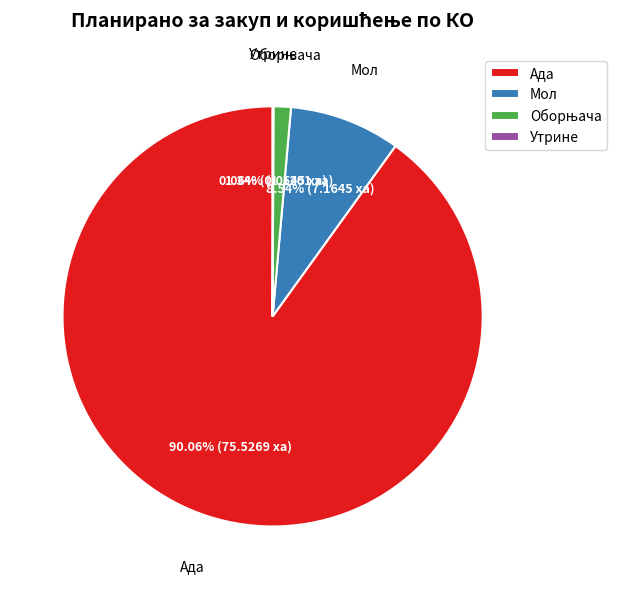

What is the largest slice in the pie chart?

Ада